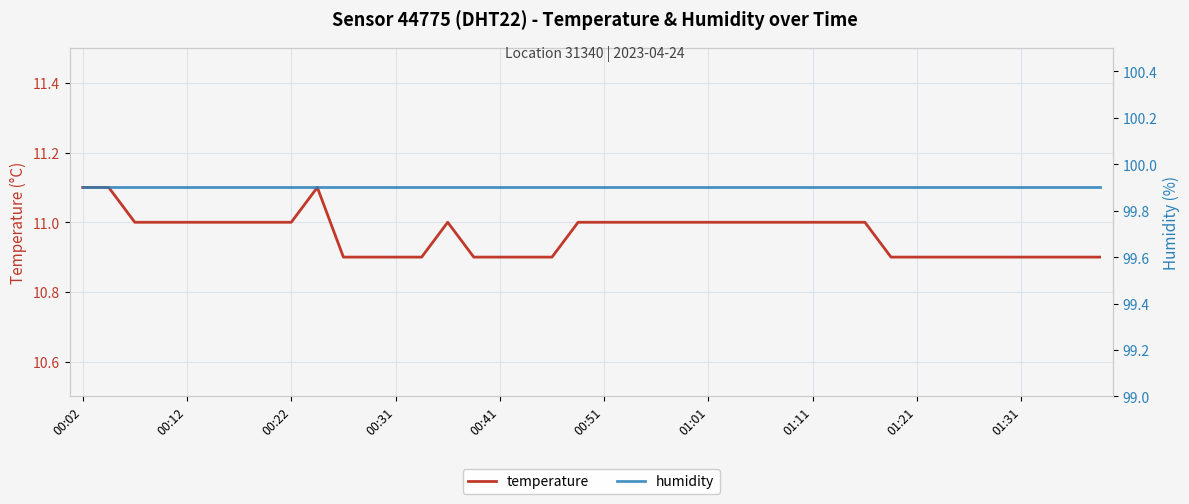

True or false: humidity and temperature cross at least once.

False